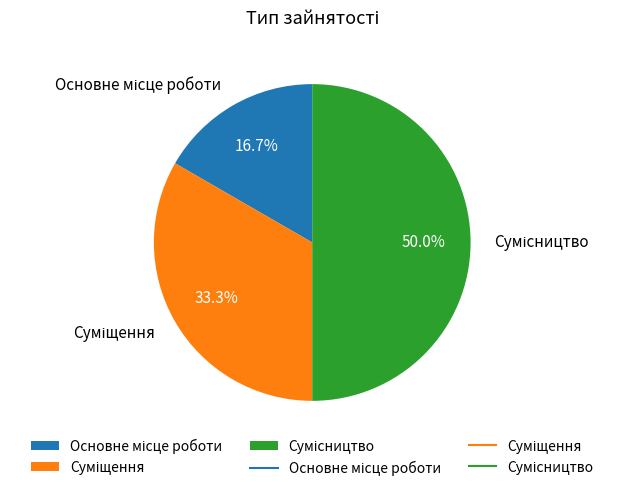

Do Основне місце роботи and Сумісництво together represent more than half of the pie?

Yes